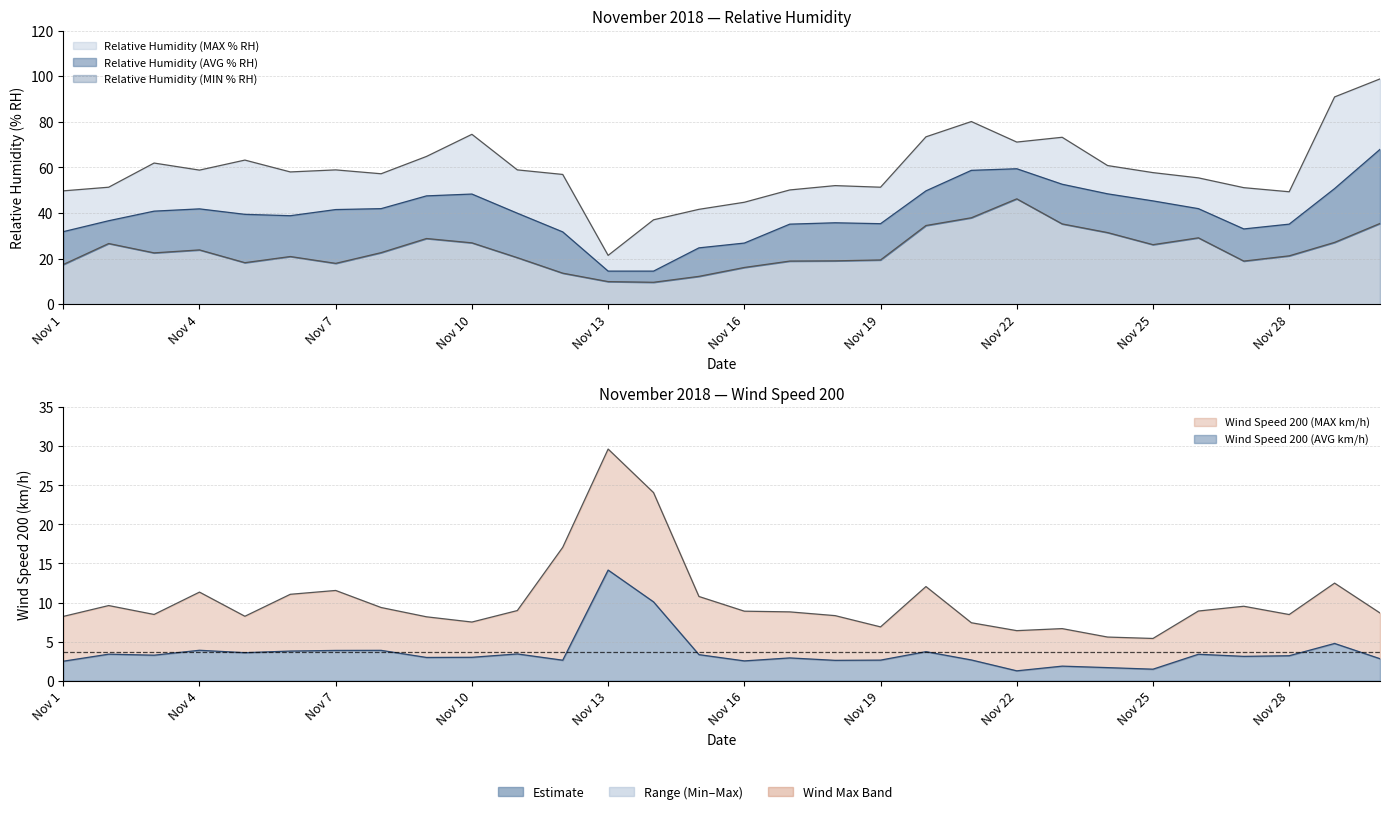

Reading left to right, list all the values displayed in this chart.

Relative Humidity (MIN % RH): Nov 1=17.4	Nov 2=26.6	Nov 3=22.5	Nov 4=23.8	Nov 5=18.2	Nov 6=20.9	Nov 7=17.9	Nov 8=22.6	Nov 9=28.8	Nov 10=26.9	Nov 11=20.4	Nov 12=13.6	Nov 13=9.9	Nov 14=9.6	Nov 15=12.2	Nov 16=16.1	Nov 17=18.9	Nov 18=19.0	Nov 19=19.4	Nov 20=34.5	Nov 21=37.9	Nov 22=46.2	Nov 23=35.2	Nov 24=31.4	Nov 25=26.1	Nov 26=29.1	Nov 27=18.9	Nov 28=21.2	Nov 29=27.1	Nov 30=35.4
Relative Humidity (AVG % RH): Nov 1=31.8	Nov 2=36.6	Nov 3=40.8	Nov 4=41.8	Nov 5=39.4	Nov 6=38.8	Nov 7=41.5	Nov 8=41.9	Nov 9=47.5	Nov 10=48.3	Nov 11=39.9	Nov 12=31.7	Nov 13=14.5	Nov 14=14.5	Nov 15=24.7	Nov 16=26.8	Nov 17=35.1	Nov 18=35.7	Nov 19=35.3	Nov 20=49.7	Nov 21=58.7	Nov 22=59.4	Nov 23=52.6	Nov 24=48.4	Nov 25=45.3	Nov 26=41.9	Nov 27=33.0	Nov 28=35.1	Nov 29=50.7	Nov 30=67.9
Relative Humidity (MAX % RH): Nov 1=49.7	Nov 2=51.3	Nov 3=61.9	Nov 4=58.8	Nov 5=63.2	Nov 6=58.0	Nov 7=58.9	Nov 8=57.2	Nov 9=64.8	Nov 10=74.5	Nov 11=58.9	Nov 12=56.9	Nov 13=21.4	Nov 14=37.0	Nov 15=41.6	Nov 16=44.7	Nov 17=50.1	Nov 18=52.0	Nov 19=51.3	Nov 20=73.4	Nov 21=80.1	Nov 22=71.1	Nov 23=73.2	Nov 24=60.8	Nov 25=57.7	Nov 26=55.4	Nov 27=51.1	Nov 28=49.3	Nov 29=90.9	Nov 30=98.8
Wind Speed 200 (AVG km/h): Nov 1=2.5	Nov 2=3.4	Nov 3=3.3	Nov 4=3.9	Nov 5=3.6	Nov 6=3.8	Nov 7=3.9	Nov 8=3.9	Nov 9=3.0	Nov 10=3.0	Nov 11=3.4	Nov 12=2.6	Nov 13=14.2	Nov 14=10.1	Nov 15=3.3	Nov 16=2.5	Nov 17=2.9	Nov 18=2.6	Nov 19=2.6	Nov 20=3.7	Nov 21=2.6	Nov 22=1.3	Nov 23=1.9	Nov 24=1.7	Nov 25=1.5	Nov 26=3.4	Nov 27=3.1	Nov 28=3.2	Nov 29=4.8	Nov 30=2.8
Wind Speed 200 (MAX km/h): Nov 1=8.2	Nov 2=9.6	Nov 3=8.5	Nov 4=11.3	Nov 5=8.2	Nov 6=11.1	Nov 7=11.5	Nov 8=9.4	Nov 9=8.2	Nov 10=7.5	Nov 11=9.0	Nov 12=17.1	Nov 13=29.6	Nov 14=24.1	Nov 15=10.8	Nov 16=8.9	Nov 17=8.8	Nov 18=8.3	Nov 19=6.9	Nov 20=12.0	Nov 21=7.4	Nov 22=6.4	Nov 23=6.7	Nov 24=5.6	Nov 25=5.4	Nov 26=8.9	Nov 27=9.5	Nov 28=8.5	Nov 29=12.5	Nov 30=8.7